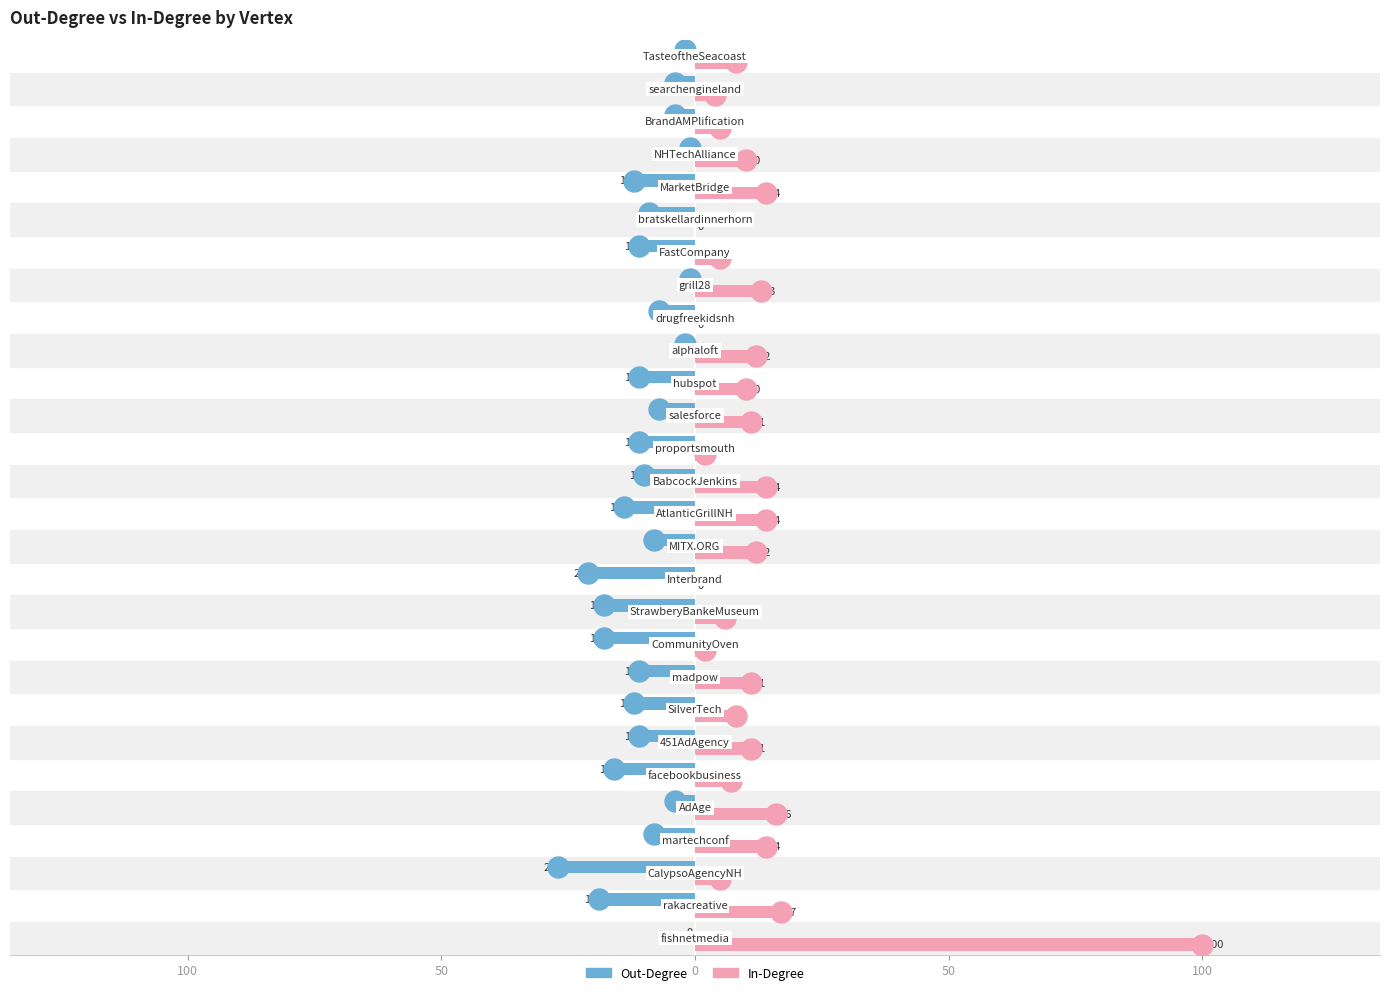

Which series reaches the maximum Y coordinate?

In-Degree